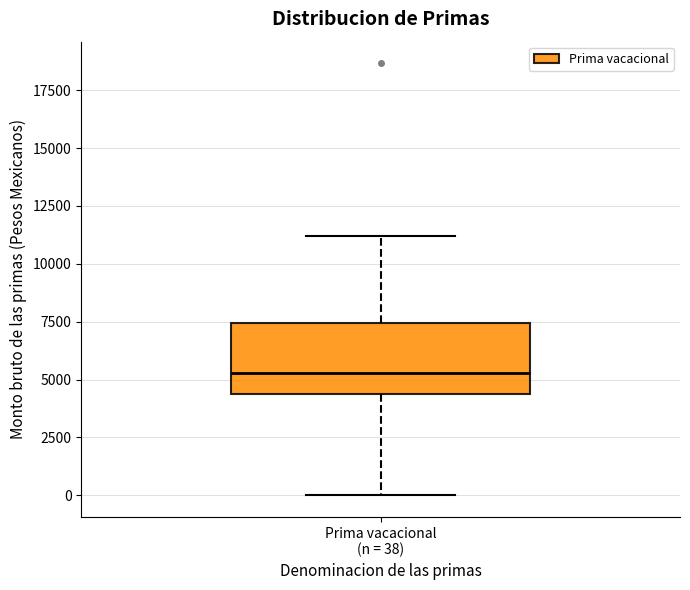

Read this box plot against the y-axis: the position of the median line, the range covered by the box, and the ends of both whiskers. The values are not printed on the chart, so give them approximately, as read against the axis.

median 5500, box 4500 to 7500, whiskers 0 to 11000